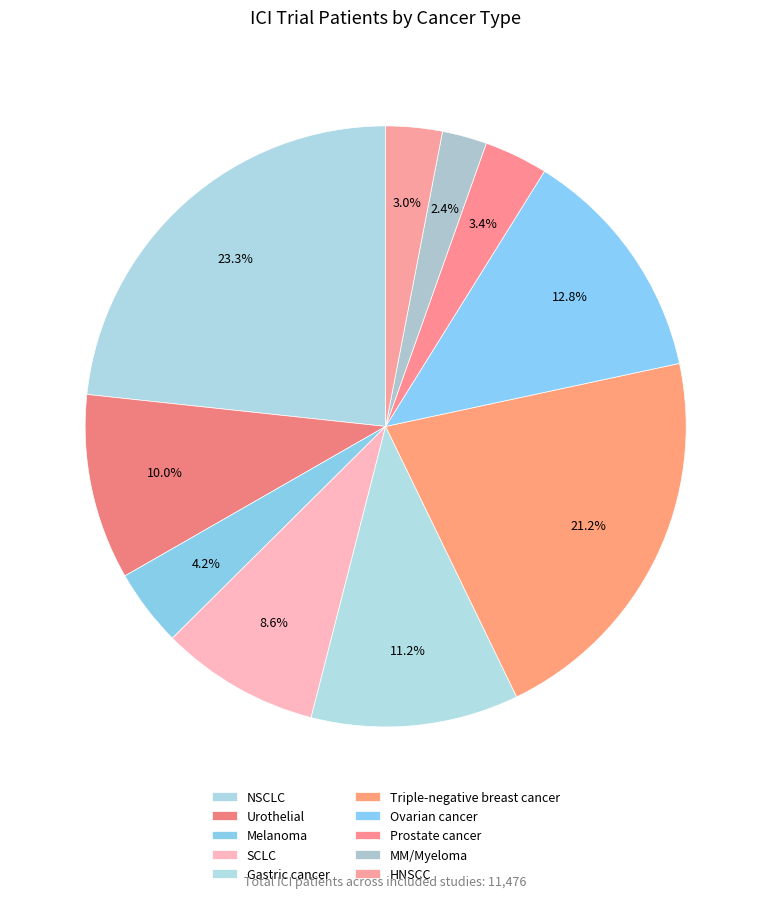

What is the smallest slice in the pie chart?

MM